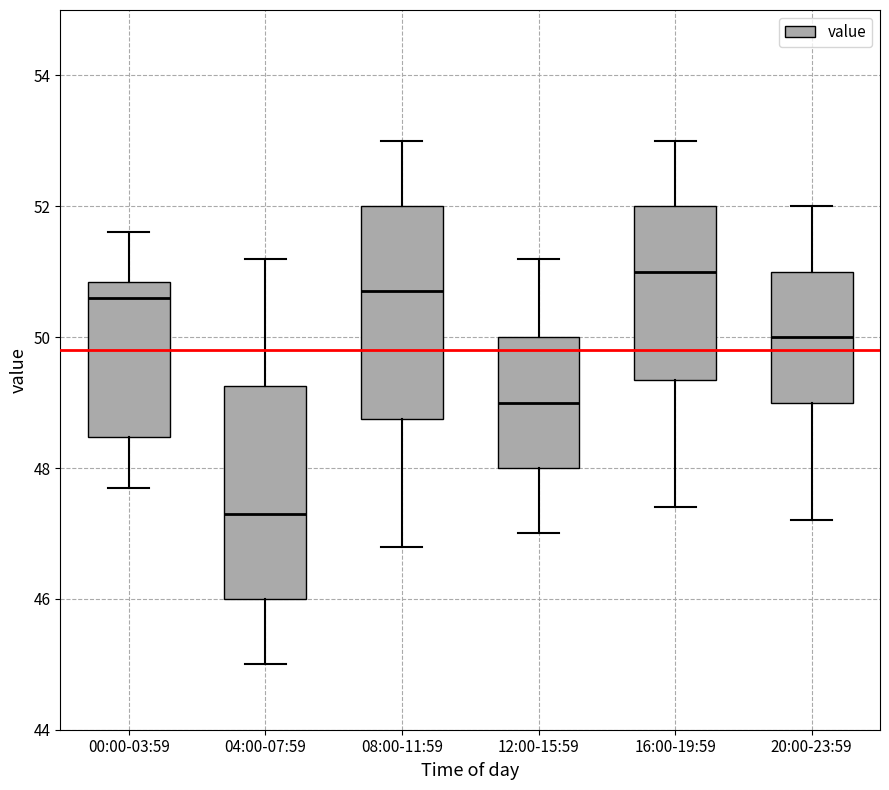

Reading left to right, read every box against the y-axis: the position of its median line, the range the box covers, and the ends of its whiskers. The values are not printed on the chart, so give them approximately, as read against the axis.

00:00-03:59: median 50.6, box 48.4 to 50.8, whiskers 47.8 to 51.6
04:00-07:59: median 47.4, box 46.0 to 49.2, whiskers 45.0 to 51.2
08:00-11:59: median 50.8, box 48.8 to 52.0, whiskers 46.8 to 53.0
12:00-15:59: median 49.0, box 48.0 to 50.0, whiskers 47.0 to 51.2
16:00-19:59: median 51.0, box 49.4 to 52.0, whiskers 47.4 to 53.0
20:00-23:59: median 50.0, box 49.0 to 51.0, whiskers 47.2 to 52.0